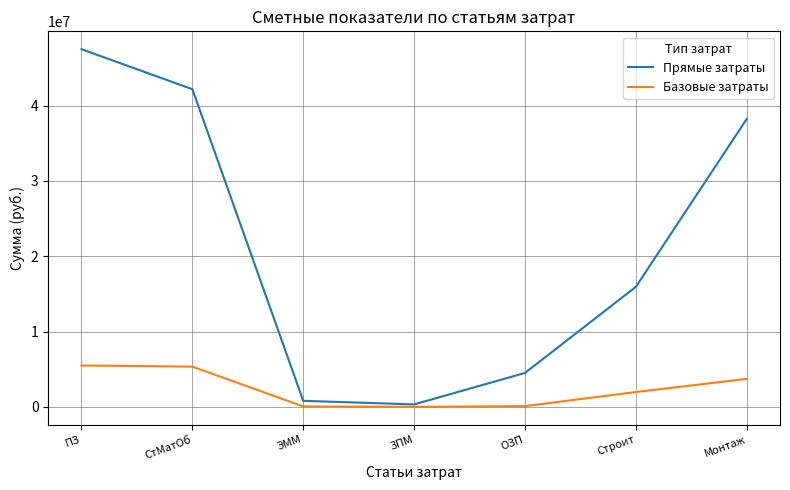

Which category has the highest value across all series?

ПЗ